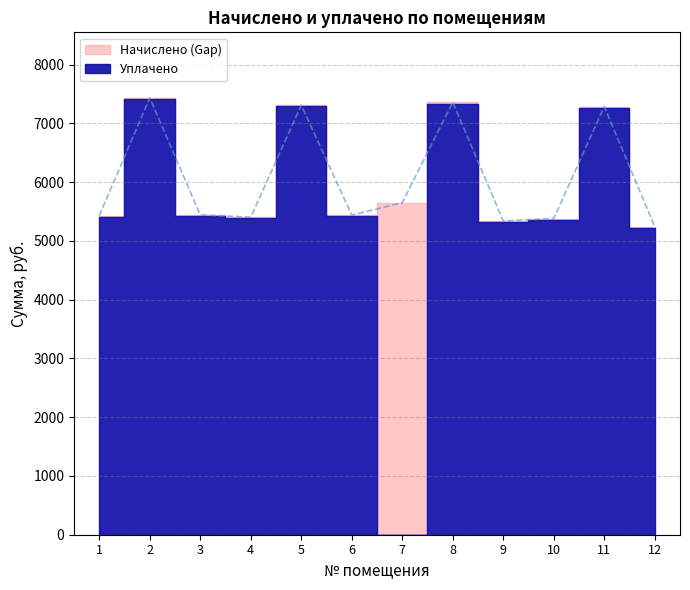

Between 4 and 7, which is larger?

7